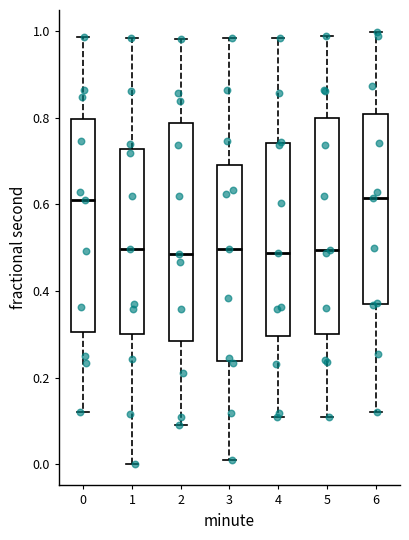

Reading left to right, read every box against the y-axis: the position of its median line, the range the box covers, and the ends of its whiskers. The values are not printed on the chart, so give them approximately, as read against the axis.

0: median 0.62, box 0.30 to 0.80, whiskers 0.12 to 0.98
1: median 0.50, box 0.30 to 0.72, whiskers 0.00 to 0.98
2: median 0.48, box 0.28 to 0.78, whiskers 0.10 to 0.98
3: median 0.50, box 0.24 to 0.70, whiskers 0.02 to 0.98
4: median 0.48, box 0.30 to 0.74, whiskers 0.12 to 0.98
5: median 0.50, box 0.30 to 0.80, whiskers 0.12 to 0.98
6: median 0.62, box 0.38 to 0.80, whiskers 0.12 to 1.00